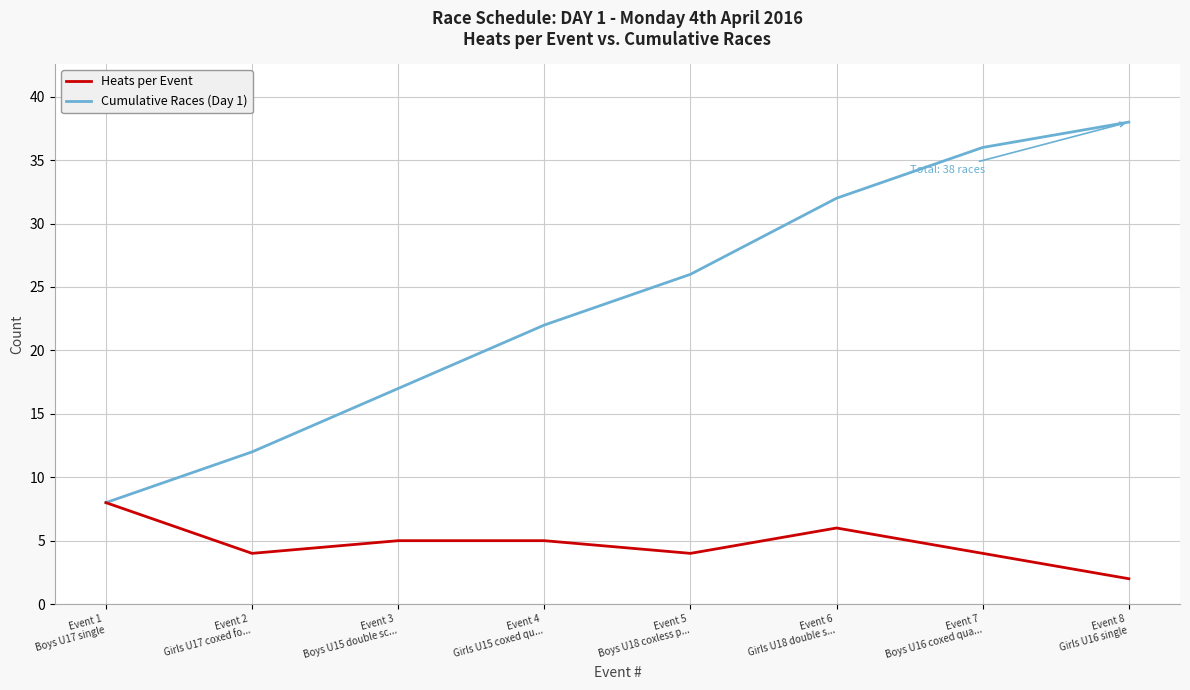

Rank the series by their maximum value, from highest to lowest.

Cumulative Races (Day 1), Heats per Event